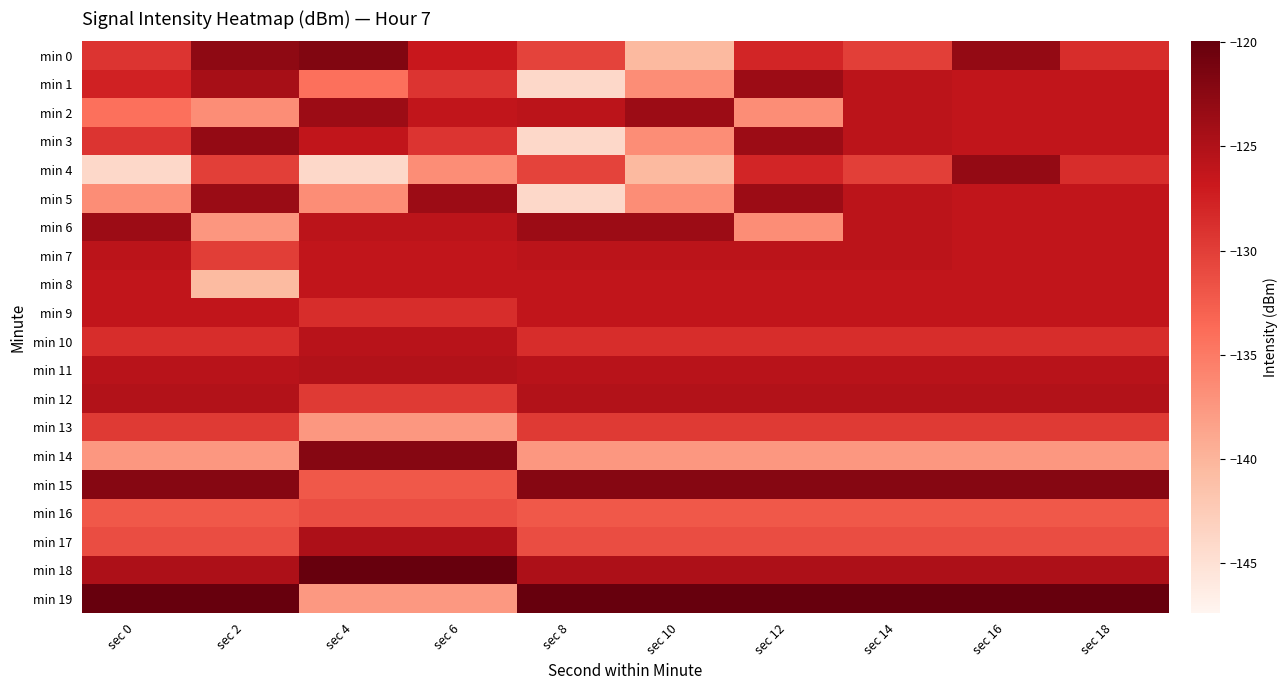

Reading right to left, transcribe all the data shown in this chart.

min 0: sec 18=-128.5	sec 16=-123.1	sec 14=-130.1	sec 12=-128.0	sec 10=-140.5	sec 8=-130.5	sec 6=-126.7	sec 4=-121.9	sec 2=-122.7	sec 0=-129.2
min 1: sec 18=-126.2	sec 16=-126.3	sec 14=-125.8	sec 12=-123.7	sec 10=-136.7	sec 8=-144.0	sec 6=-129.2	sec 4=-134.2	sec 2=-124.4	sec 0=-127.7
min 2: sec 18=-126.2	sec 16=-126.3	sec 14=-125.8	sec 12=-136.7	sec 10=-123.7	sec 8=-125.8	sec 6=-126.3	sec 4=-123.7	sec 2=-136.7	sec 0=-134.2
min 3: sec 18=-126.2	sec 16=-126.3	sec 14=-125.8	sec 12=-123.7	sec 10=-136.7	sec 8=-144.0	sec 6=-129.2	sec 4=-126.3	sec 2=-123.1	sec 0=-129.2
min 4: sec 18=-128.5	sec 16=-123.1	sec 14=-130.1	sec 12=-128.0	sec 10=-140.5	sec 8=-130.5	sec 6=-136.7	sec 4=-144.0	sec 2=-130.1	sec 0=-144.0
min 5: sec 18=-126.2	sec 16=-126.3	sec 14=-125.8	sec 12=-123.7	sec 10=-136.7	sec 8=-144.0	sec 6=-123.7	sec 4=-136.7	sec 2=-123.5	sec 0=-136.7
min 6: sec 18=-126.2	sec 16=-126.3	sec 14=-125.8	sec 12=-136.7	sec 10=-123.7	sec 8=-123.7	sec 6=-125.8	sec 4=-125.8	sec 2=-137.4	sec 0=-123.7
min 7: sec 18=-126.3	sec 16=-126.3	sec 14=-125.8	sec 12=-125.8	sec 10=-125.8	sec 8=-125.8	sec 6=-126.3	sec 4=-126.3	sec 2=-130.0	sec 0=-125.8
min 8: sec 18=-126.3	sec 16=-126.3	sec 14=-126.3	sec 12=-126.3	sec 10=-126.3	sec 8=-126.3	sec 6=-126.2	sec 4=-126.2	sec 2=-140.6	sec 0=-126.3
min 9: sec 18=-126.2	sec 16=-126.2	sec 14=-126.2	sec 12=-126.2	sec 10=-126.2	sec 8=-126.2	sec 6=-128.5	sec 4=-128.5	sec 2=-126.2	sec 0=-126.2
min 10: sec 18=-128.5	sec 16=-128.5	sec 14=-128.5	sec 12=-128.5	sec 10=-128.5	sec 8=-128.5	sec 6=-125.6	sec 4=-125.6	sec 2=-128.5	sec 0=-128.5
min 11: sec 18=-125.6	sec 16=-125.6	sec 14=-125.6	sec 12=-125.6	sec 10=-125.6	sec 8=-125.6	sec 6=-125.1	sec 4=-125.1	sec 2=-125.6	sec 0=-125.6
min 12: sec 18=-125.1	sec 16=-125.1	sec 14=-125.1	sec 12=-125.1	sec 10=-125.1	sec 8=-125.1	sec 6=-129.7	sec 4=-129.7	sec 2=-125.1	sec 0=-125.1
min 13: sec 18=-129.7	sec 16=-129.7	sec 14=-129.7	sec 12=-129.7	sec 10=-129.7	sec 8=-129.7	sec 6=-137.5	sec 4=-137.5	sec 2=-129.7	sec 0=-129.7
min 14: sec 18=-137.5	sec 16=-137.5	sec 14=-137.5	sec 12=-137.5	sec 10=-137.5	sec 8=-137.5	sec 6=-122.2	sec 4=-122.2	sec 2=-137.5	sec 0=-137.5
min 15: sec 18=-122.2	sec 16=-122.2	sec 14=-122.2	sec 12=-122.2	sec 10=-122.2	sec 8=-122.2	sec 6=-132.1	sec 4=-132.1	sec 2=-122.2	sec 0=-122.2
min 16: sec 18=-132.1	sec 16=-132.1	sec 14=-132.1	sec 12=-132.1	sec 10=-132.1	sec 8=-132.1	sec 6=-131.3	sec 4=-131.3	sec 2=-132.1	sec 0=-132.1
min 17: sec 18=-131.3	sec 16=-131.3	sec 14=-131.3	sec 12=-131.3	sec 10=-131.3	sec 8=-131.3	sec 6=-124.8	sec 4=-124.8	sec 2=-131.3	sec 0=-131.3
min 18: sec 18=-124.8	sec 16=-124.8	sec 14=-124.8	sec 12=-124.8	sec 10=-124.8	sec 8=-124.8	sec 6=-120.0	sec 4=-120.0	sec 2=-124.8	sec 0=-124.8
min 19: sec 18=-120.0	sec 16=-120.0	sec 14=-120.0	sec 12=-120.0	sec 10=-120.0	sec 8=-120.0	sec 6=-137.6	sec 4=-137.6	sec 2=-120.0	sec 0=-120.0